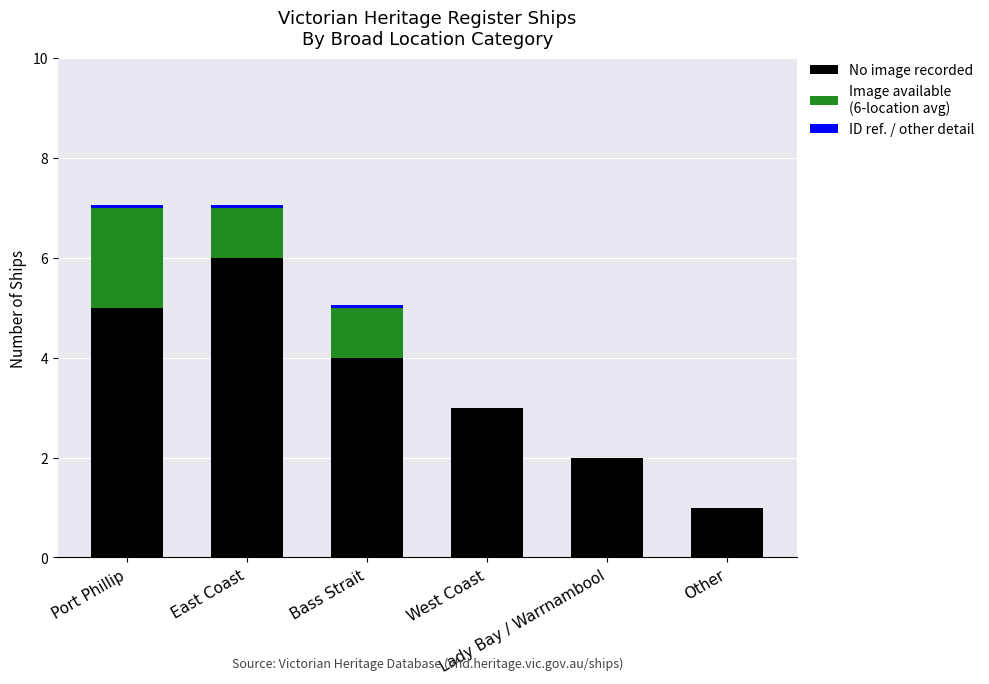

At which category is the sum across all series the highest?

Port Phillip